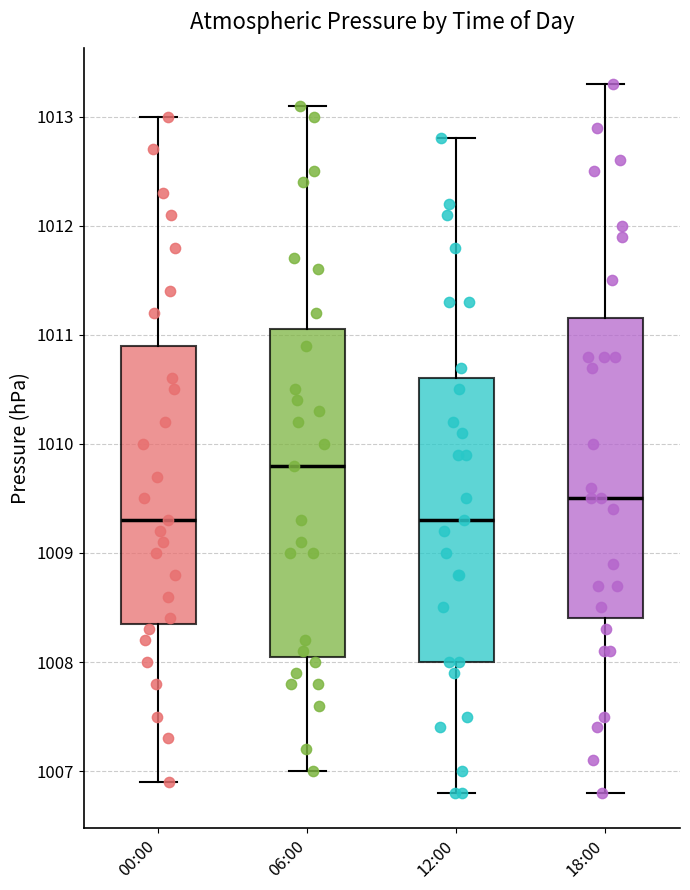

Reading left to right, transcribe this box plot: for each box, give where its median line is, the range the box spans, and where its two whiskers end, as read against the y-axis. The values are not printed on the chart, so give them approximately, as read against the axis.

00:00: median 1009.3, box 1008.4 to 1010.9, whiskers 1006.9 to 1013.0
06:00: median 1009.8, box 1008.1 to 1011.1, whiskers 1007.0 to 1013.1
12:00: median 1009.3, box 1008.0 to 1010.6, whiskers 1006.8 to 1012.8
18:00: median 1009.5, box 1008.4 to 1011.2, whiskers 1006.8 to 1013.3